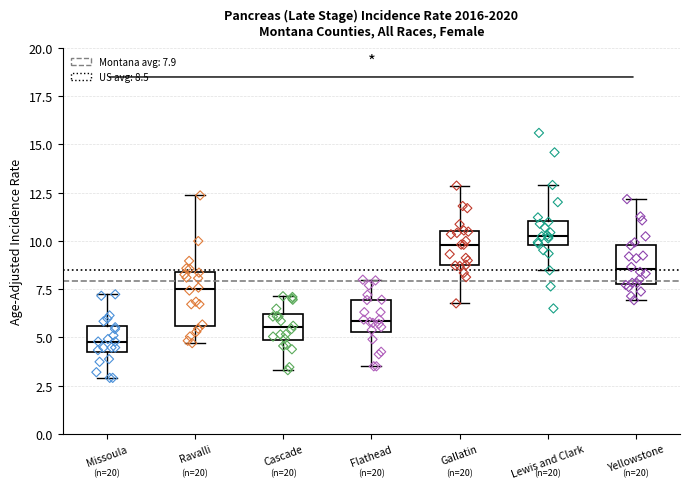

Reading left to right, transcribe this box plot: for each box, give where its median line is, the range the box spans, and where its two whiskers end, as read against the y-axis. The values are not printed on the chart, so give them approximately, as read against the axis.

Missoula: median 5.0, box 4.0 to 5.5, whiskers 3.0 to 7.0
Ravalli: median 7.5, box 5.5 to 8.5, whiskers 4.5 to 12.5
Cascade: median 5.5, box 5.0 to 6.0, whiskers 3.5 to 7.0
Flathead: median 6.0, box 5.5 to 7.0, whiskers 3.5 to 8.0
Gallatin: median 10.0, box 9.0 to 10.5, whiskers 7.0 to 13.0
Lewis and Clark: median 10.5, box 10.0 to 11.0, whiskers 8.5 to 13.0
Yellowstone: median 8.5, box 8.0 to 10.0, whiskers 7.0 to 12.0